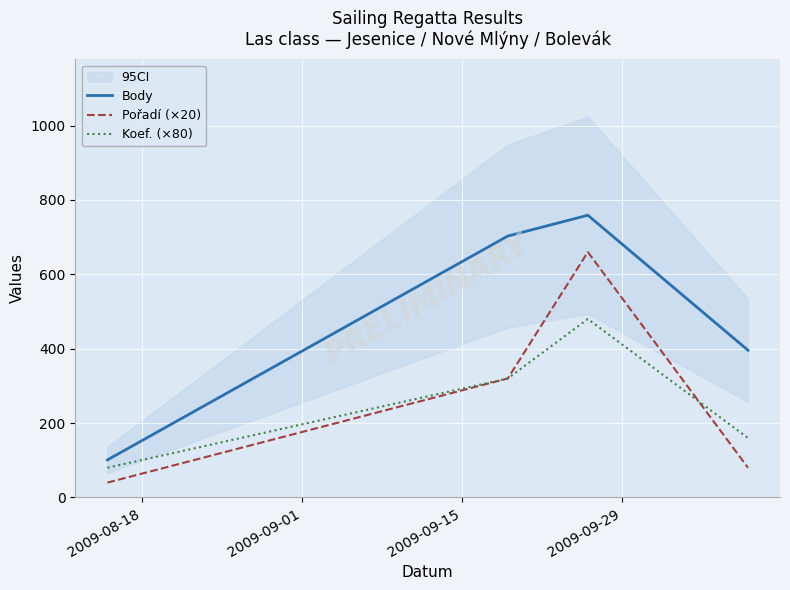

Does the chart display data point markers on the line(s)?

No